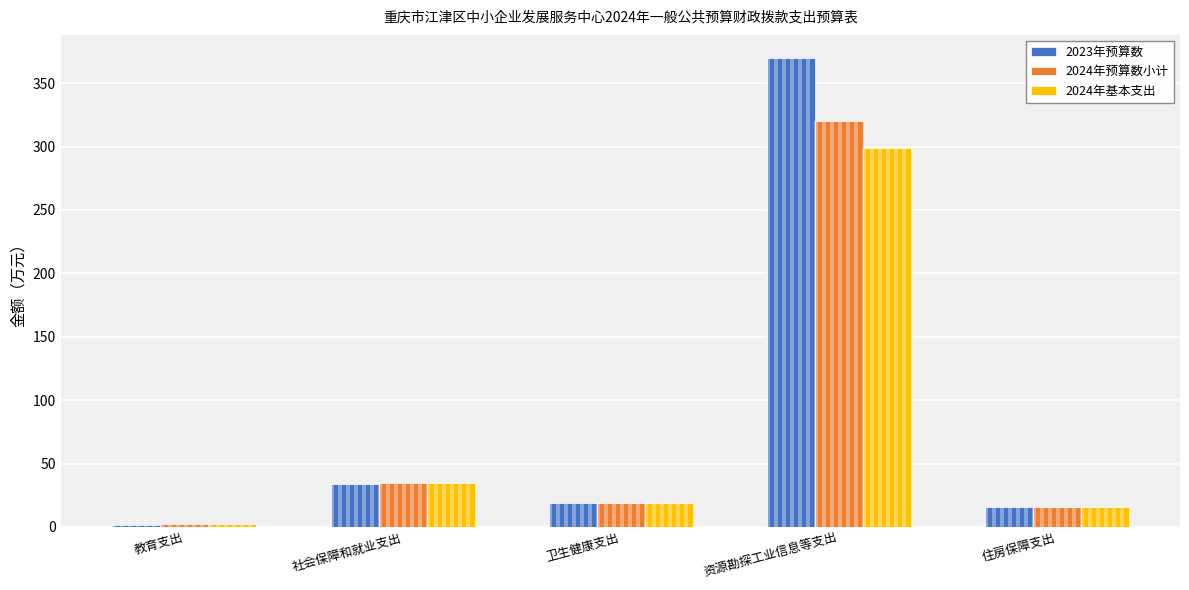

How many data points in 2024年基本支出 are less than 19?

2